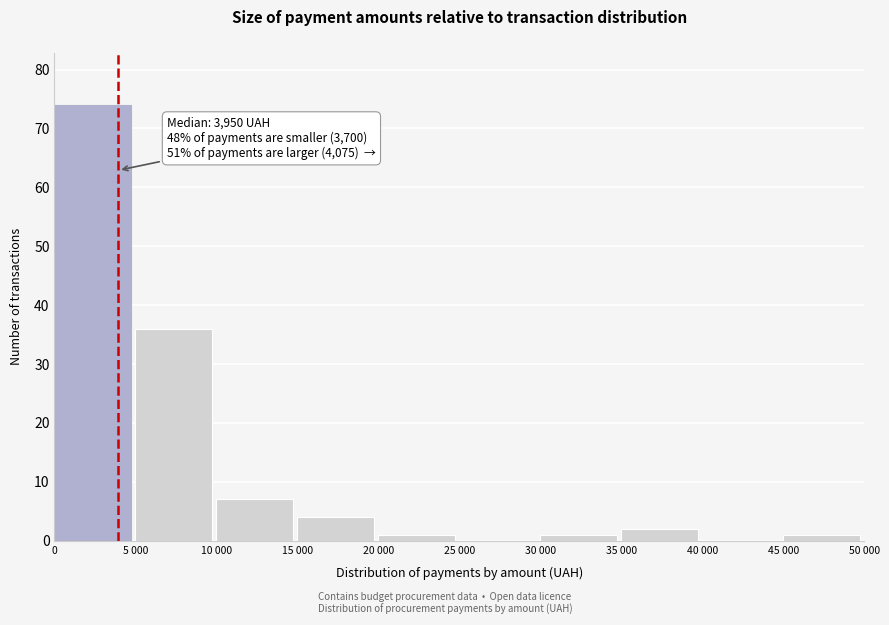

Reading left to right, transcribe all the data shown in this chart.

0=74	5 000=36	10 000=7	15 000=4	20 000=1	25 000=0	30 000=1	35 000=2	40 000=0	45 000=1